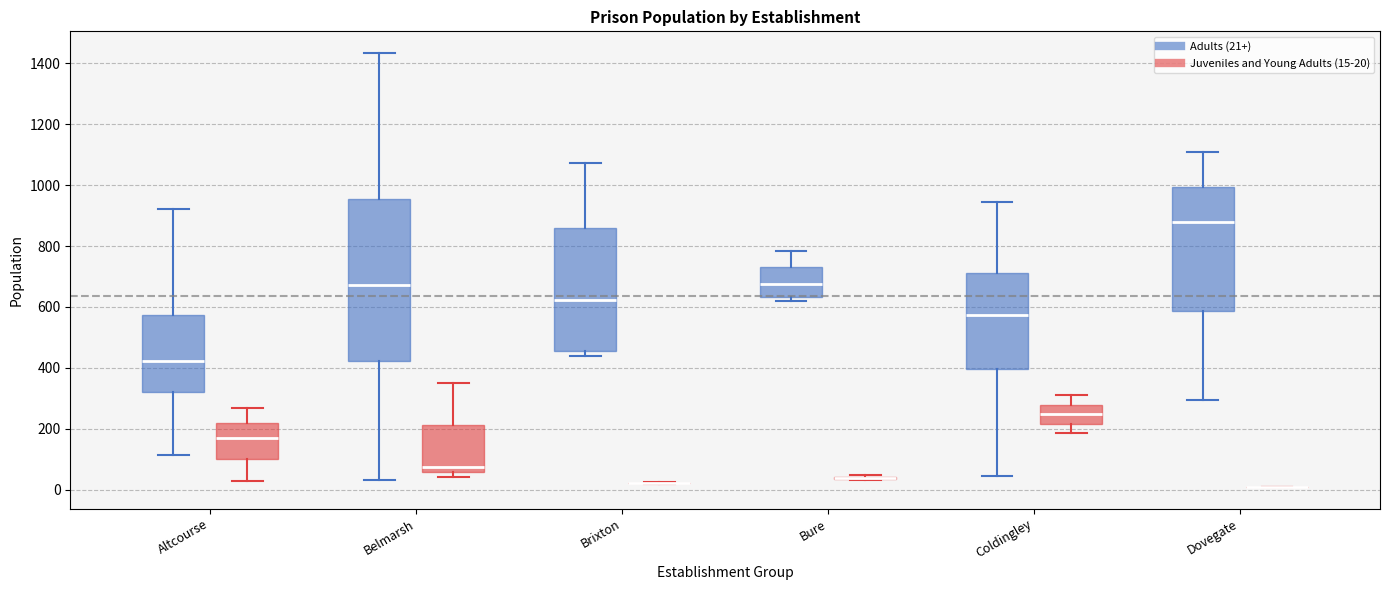

Which box is the tallest, from its lower edge to its upper edge?

Belmarsh (Adults (21+))